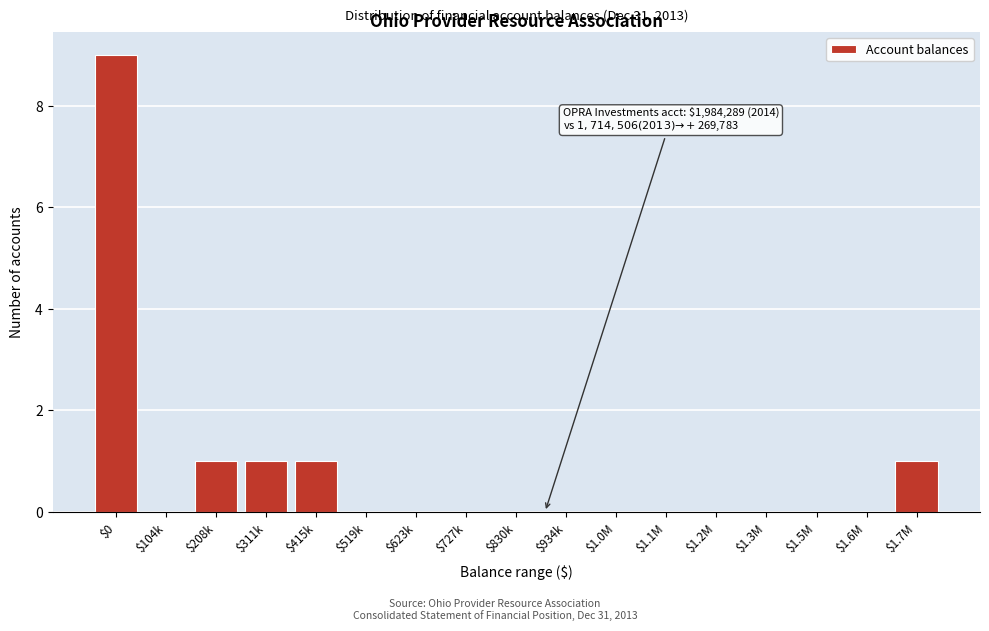

What is the sum of all values?

13